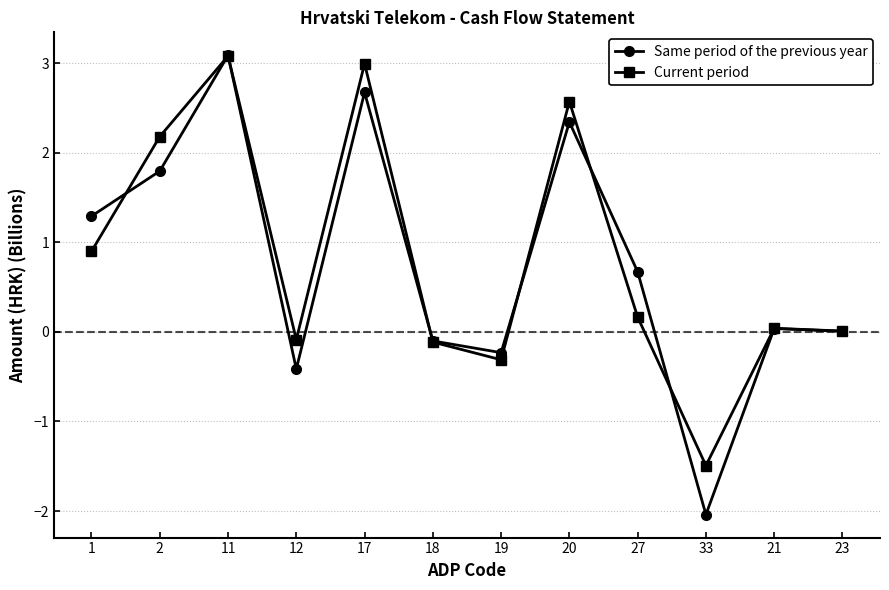

Is the value of Current period at 1 greater than the value of Same period of the previous year at 12?

Yes